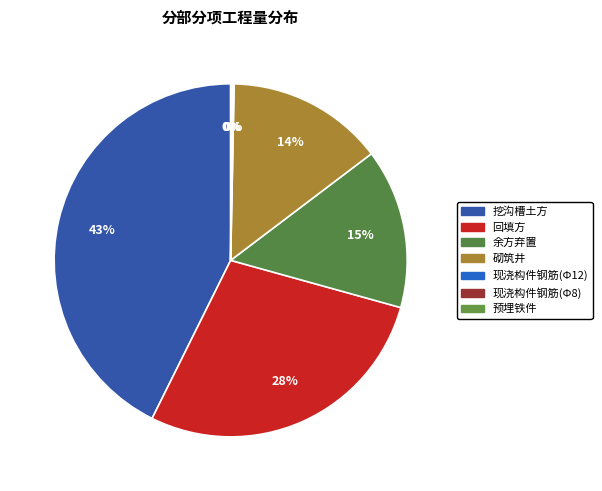

Which slice is the largest?

挖沟槽土方